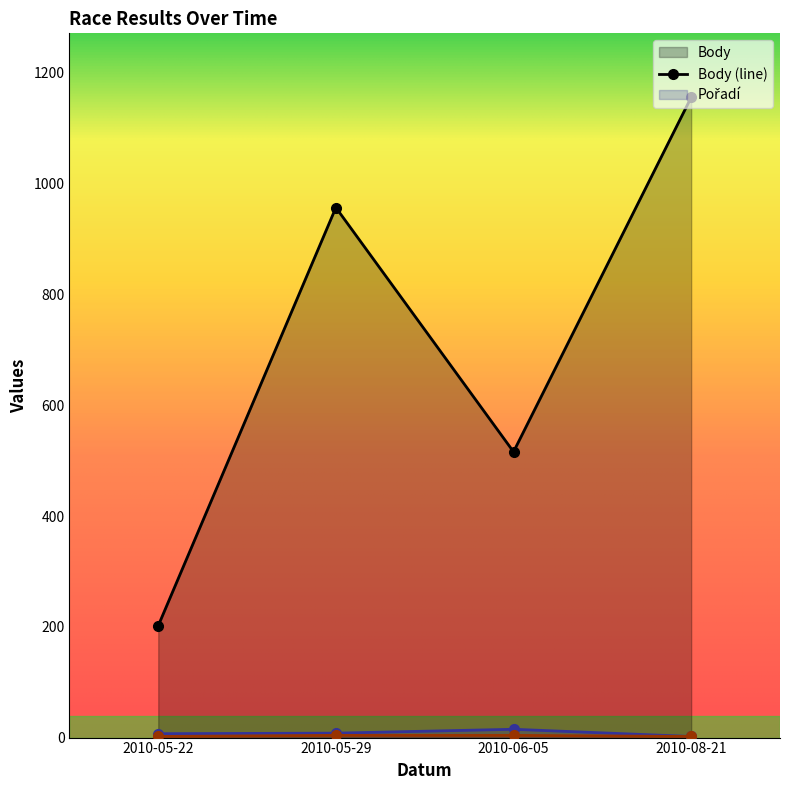

Rank the series at 2010-05-29 from highest to lowest value.

Body, Pořadí, Koef.